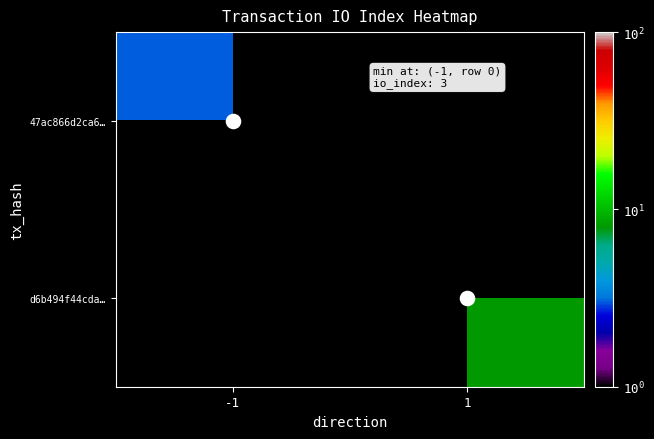

List the labels in order of d6b494f44cda… value, largest first.

-1, 1